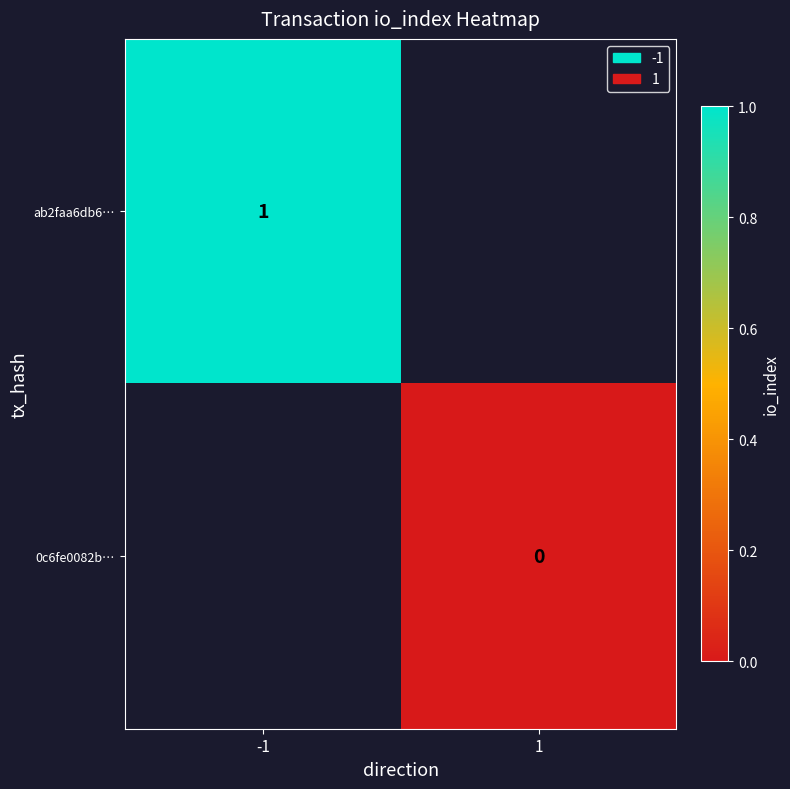

The ab2faa6db6… series shows 1 at -1. True or false?

True